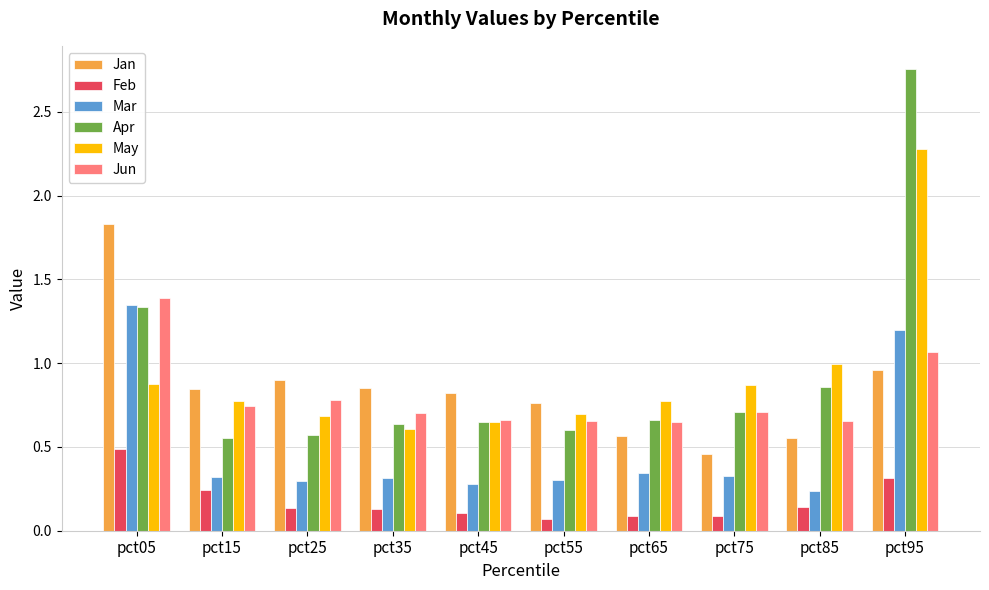

Between pct05 and pct35, which series saw the biggest shift?

Mar